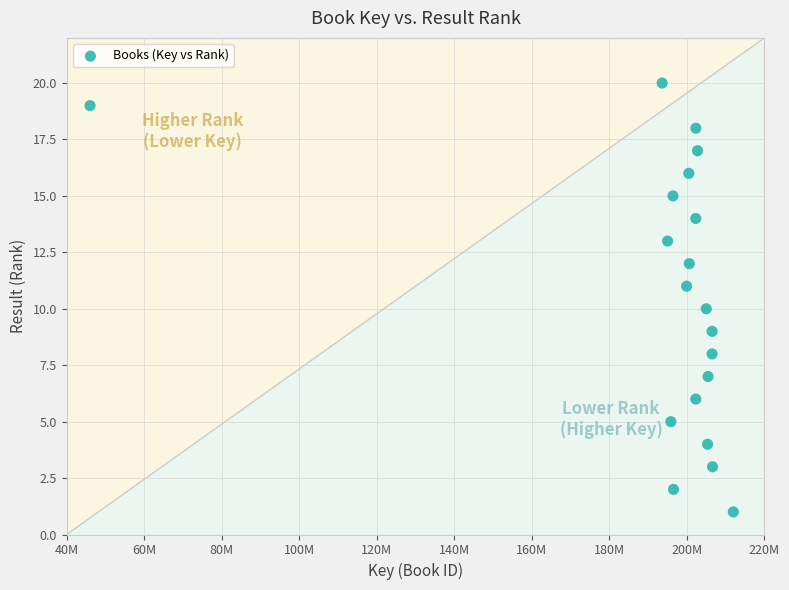

What is the range of X values (max minus min)?

165938699